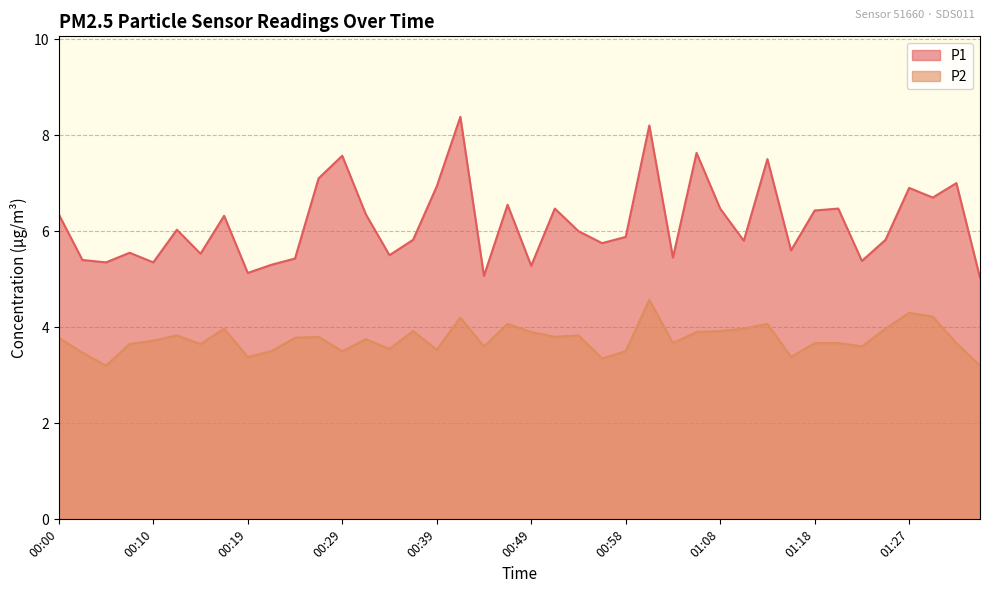

What is the sum of the P1 values at 01:20 and 00:39?

13.4